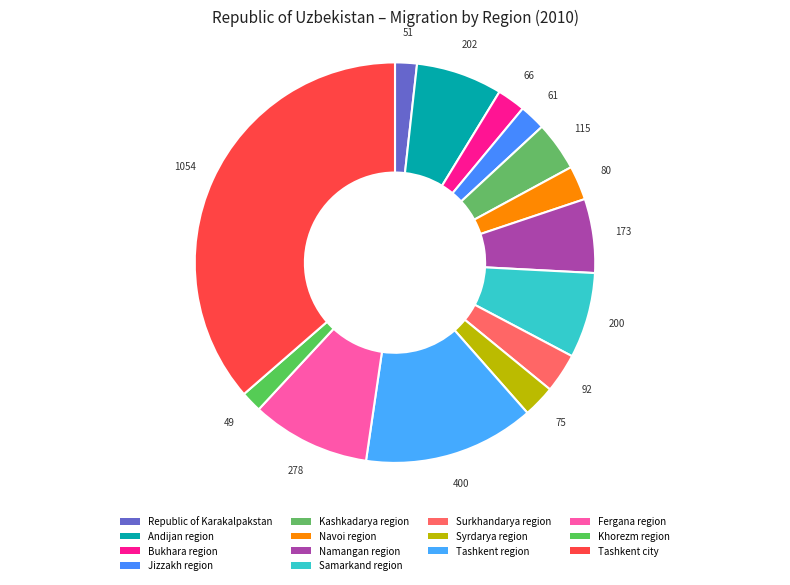

True or false: Tashkent city accounts for 36% of the total.

True